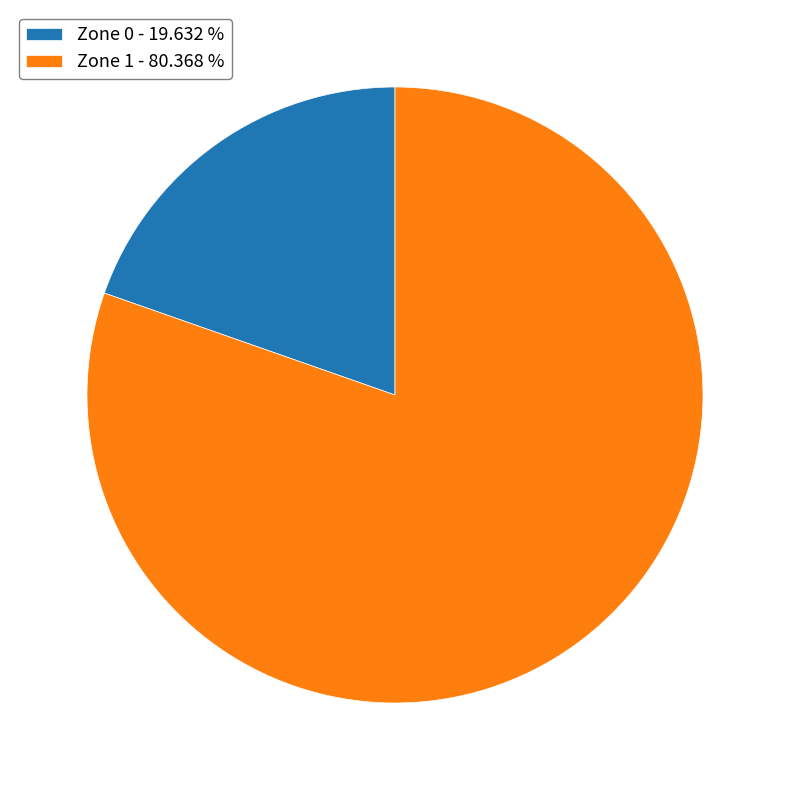

Combined, do Zone 0 and Zone 1 account for over 50%?

Yes